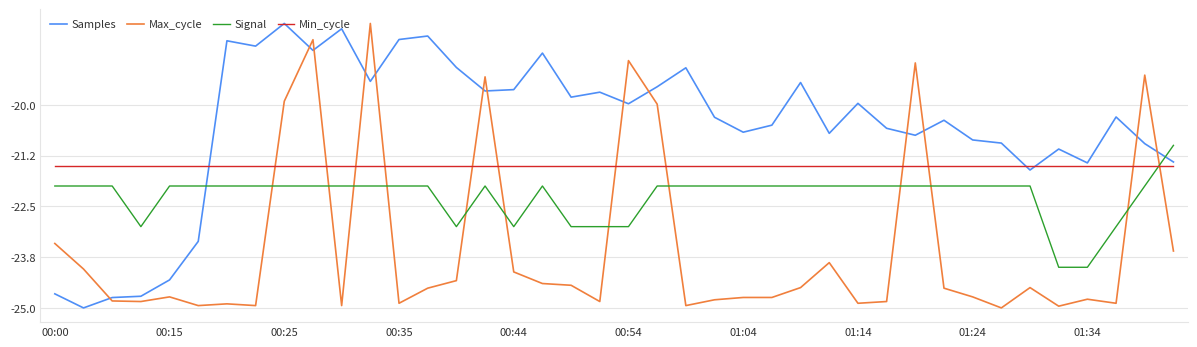

What is the minimum value for Min_cycle?

-21.5